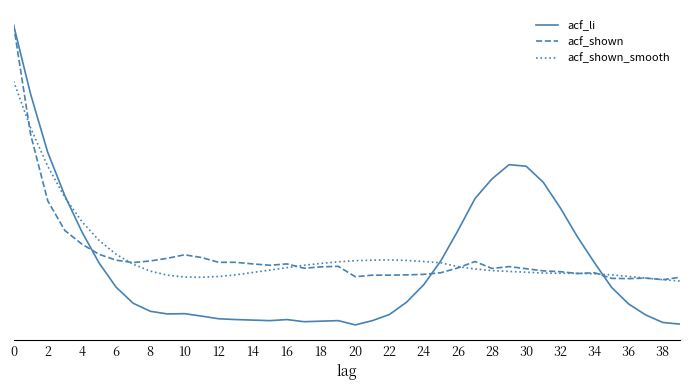

What are all the series names shown in the legend?

acf_li, acf_shown, acf_shown_smooth